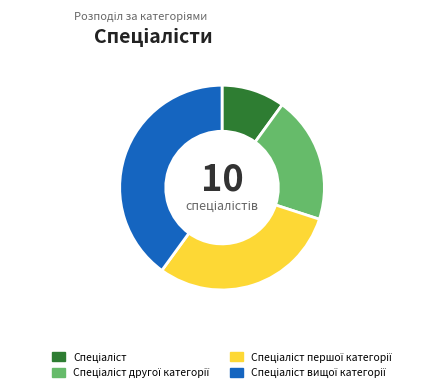

Is there a majority slice in this chart?

No